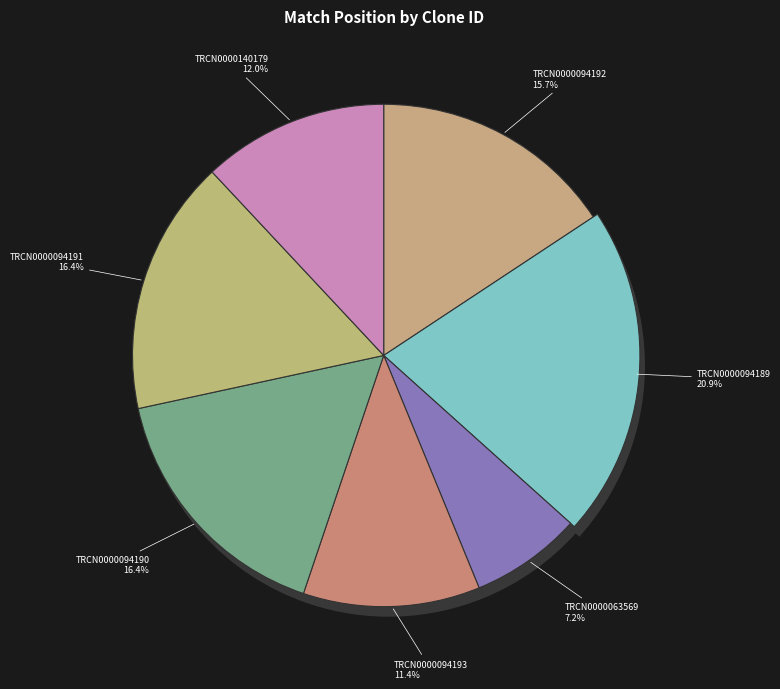

What is the ratio of the value at TRCN0000094193 to the value at TRCN0000094189?

0.5